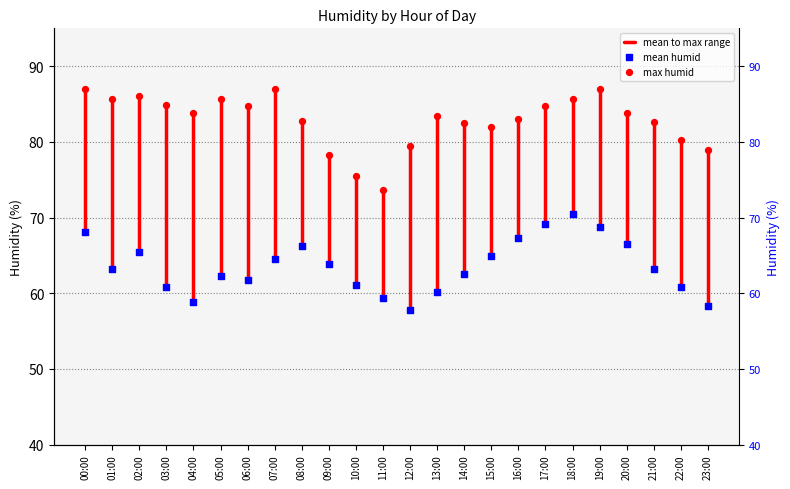

At how many categories does at least one series exceed 67?

24